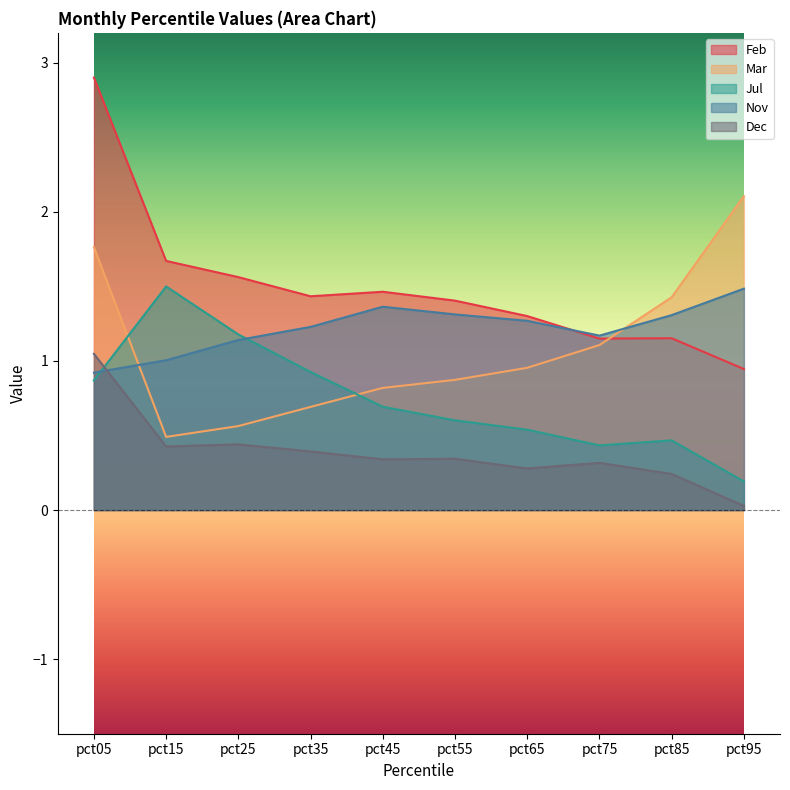

At which label does Jul reach its minimum?

pct95